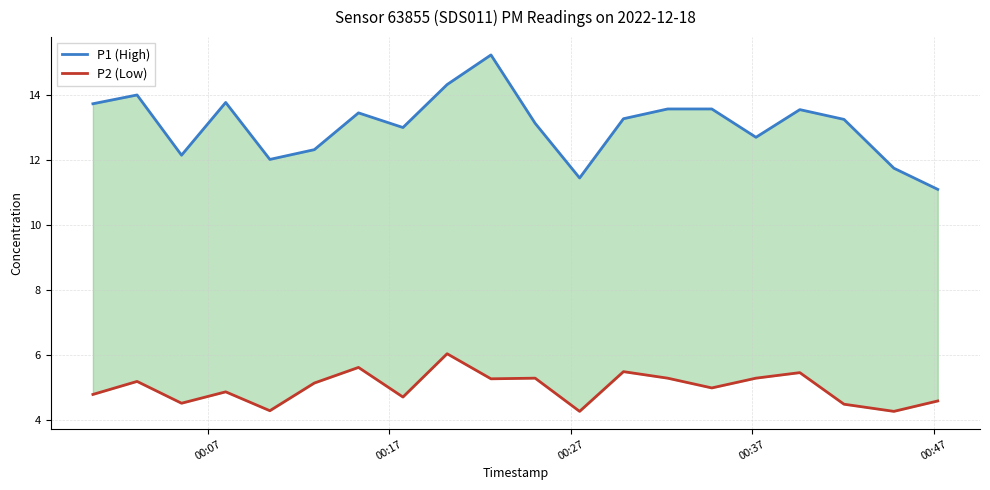

The P2 (Low) series shows 9.2 at 8. True or false?

False